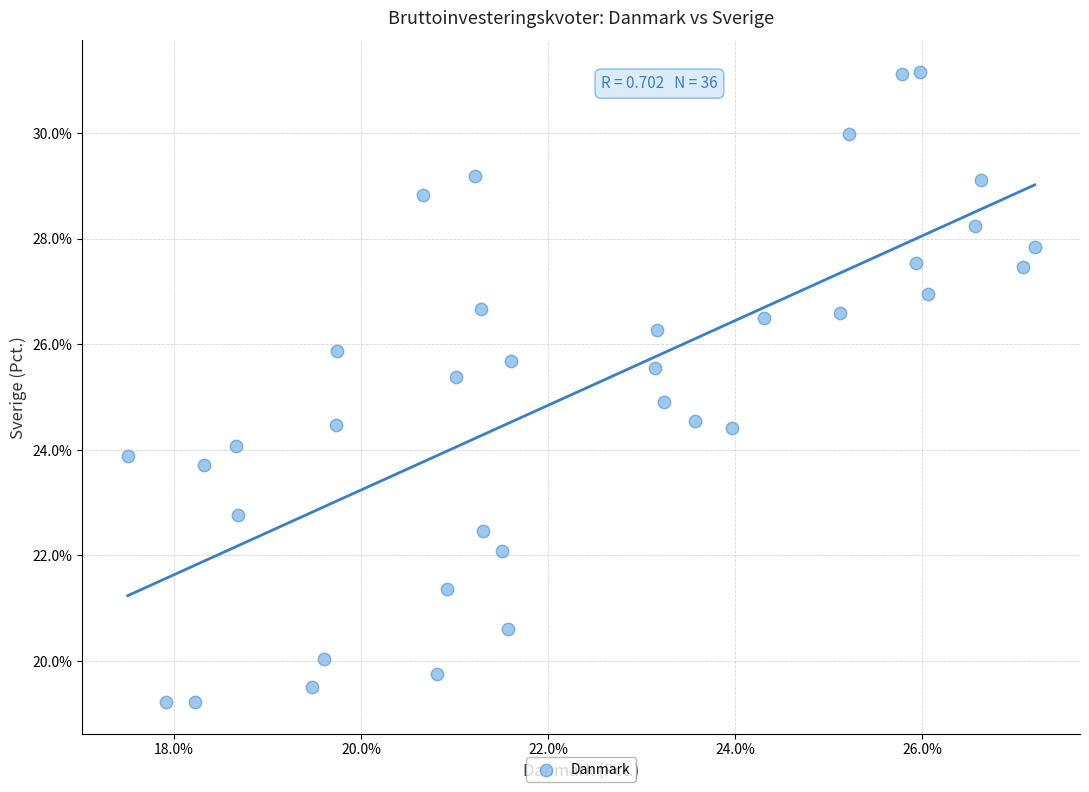

What is the range of Y values (max minus min)?

11.9